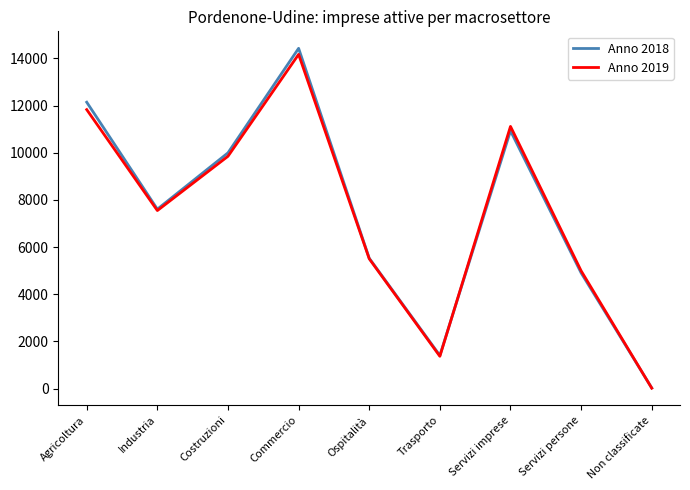

At which label does Anno 2018 reach its minimum?

Non classificate